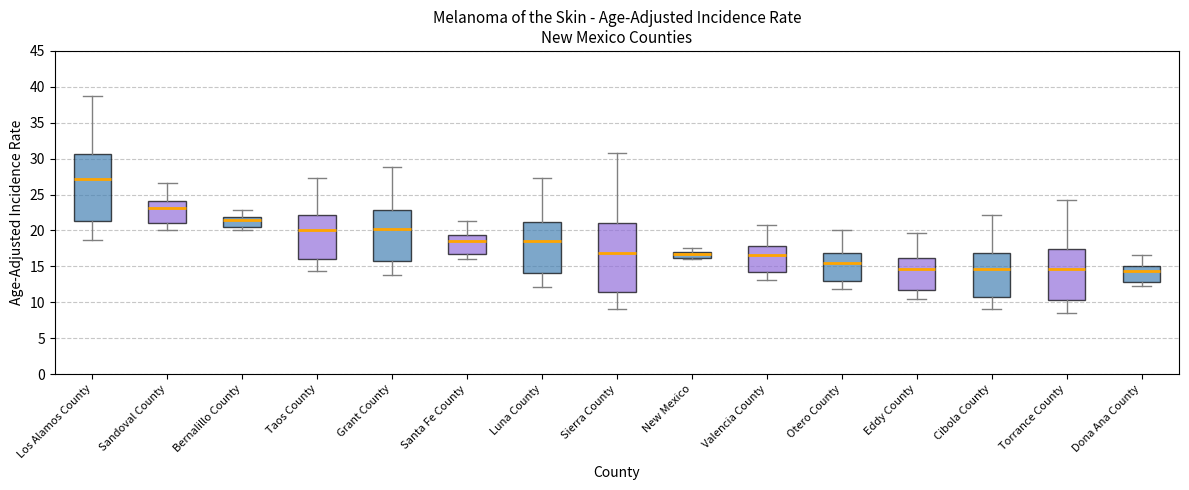

Which box's median line is the highest?

Los Alamos County